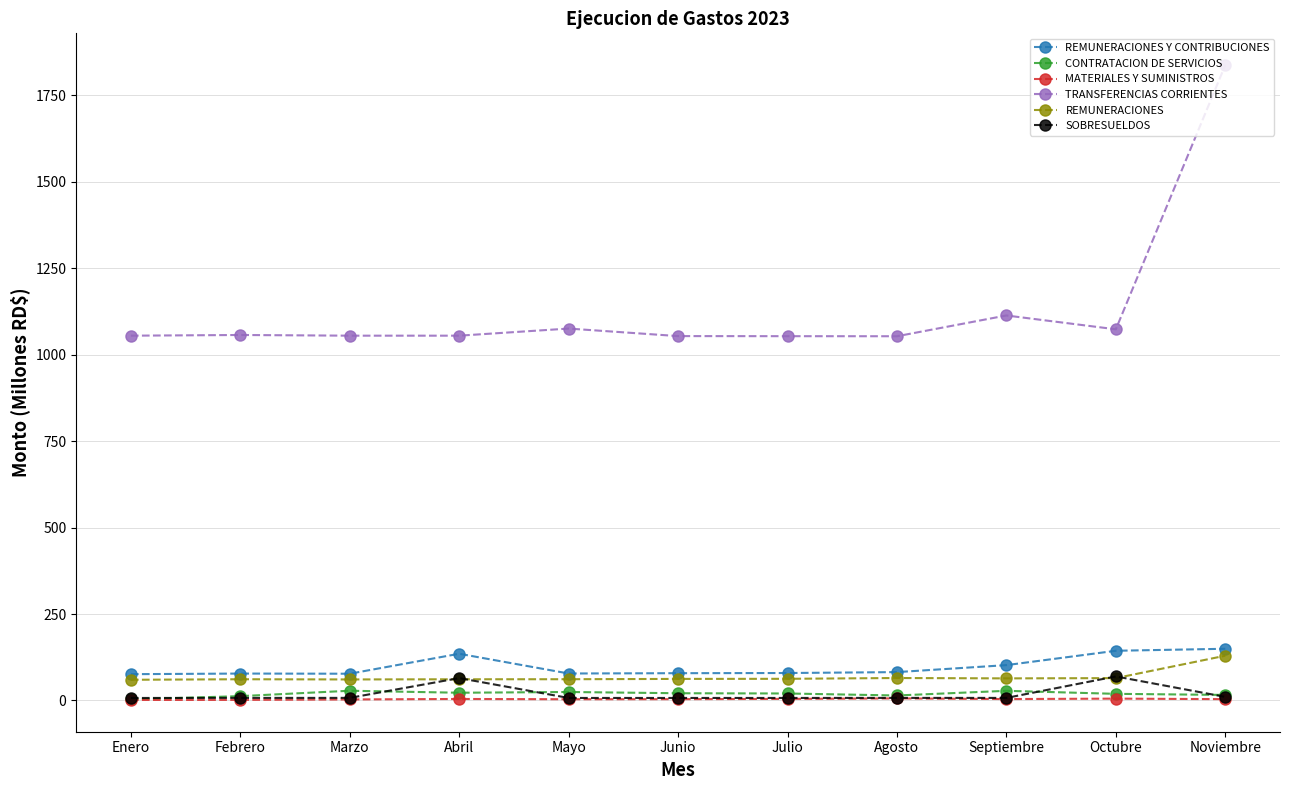

What is the sum of the REMUNERACIONES Y CONTRIBUCIONES values at Febrero and Noviembre?

227.4